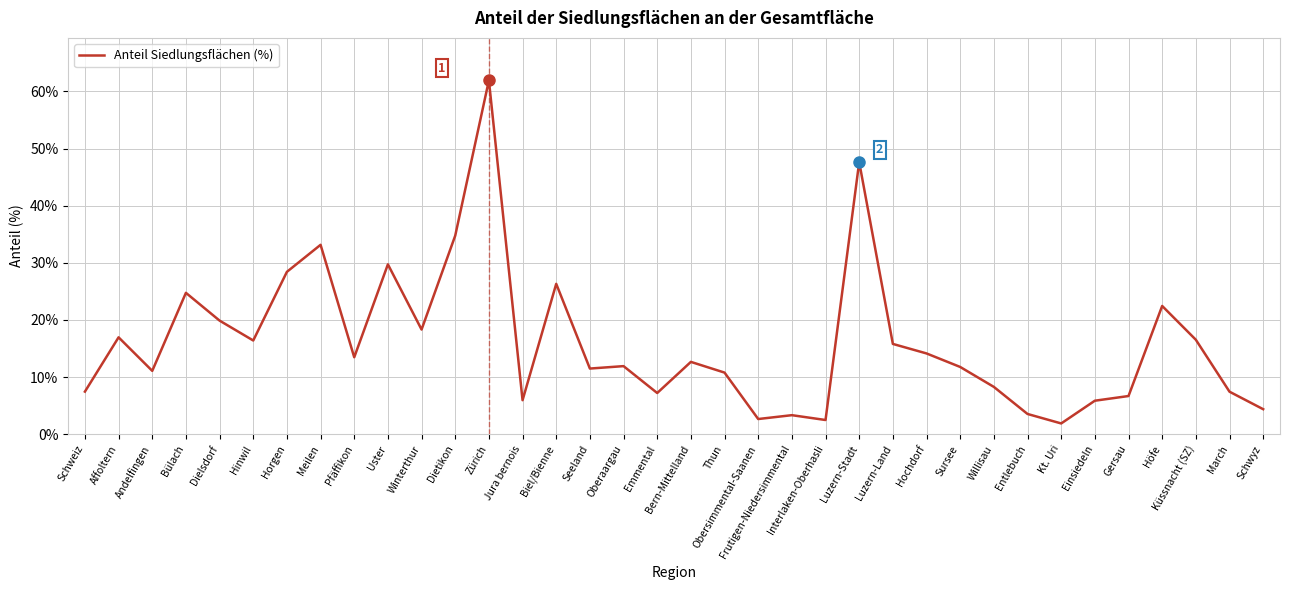

At which category does the data reach its first local valley?

Andelfingen